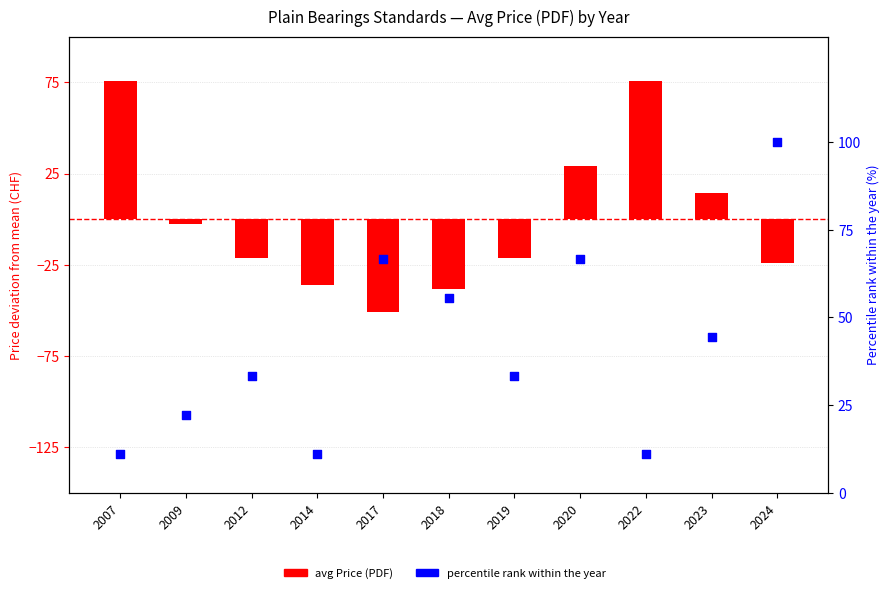

Which series has the largest total across all categories?

percentile rank within year